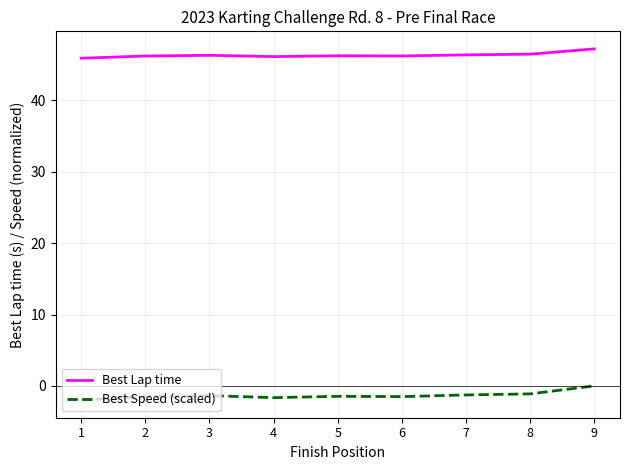

What is the spread (max minus min) of values at 4?

47.8